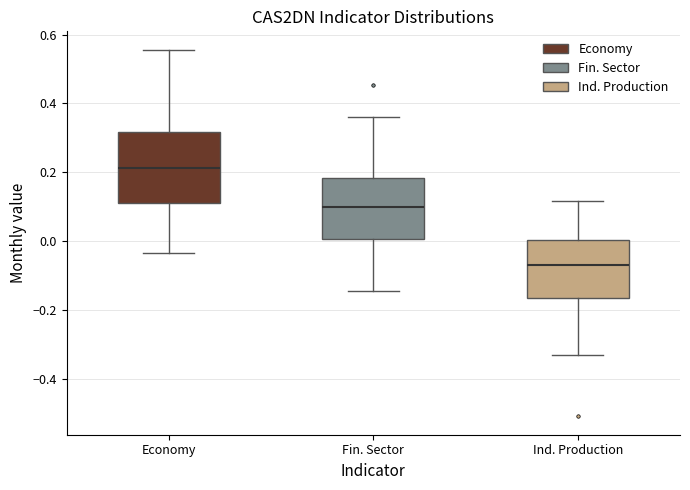

Which box is the tallest, from its lower edge to its upper edge?

Economy